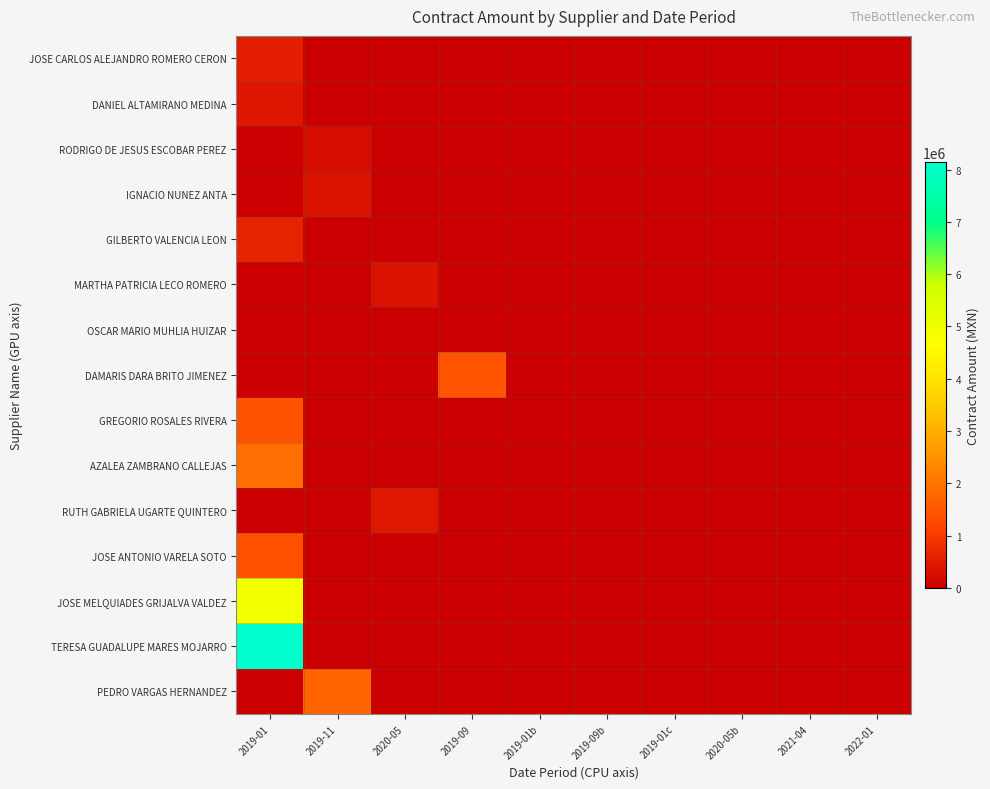

Reading left to right, transcribe all the data shown in this chart.

JOSE CARLOS ALEJANDRO ROMERO CERON: 2019-01=528735.6	2019-11=0.0	2020-05=0.0	2019-09=0.0	2019-01b=0.0	2019-09b=0.0	2019-01c=0.0	2020-05b=0.0	2021-04=0.0	2022-01=0.0
DANIEL ALTAMIRANO MEDINA: 2019-01=411289.3	2019-11=0.0	2020-05=0.0	2019-09=0.0	2019-01b=0.0	2019-09b=0.0	2019-01c=0.0	2020-05b=0.0	2021-04=0.0	2022-01=0.0
RODRIGO DE JESUS ESCOBAR PEREZ: 2019-01=0.0	2019-11=241379.3	2020-05=0.0	2019-09=0.0	2019-01b=0.0	2019-09b=0.0	2019-01c=0.0	2020-05b=0.0	2021-04=0.0	2022-01=0.0
IGNACIO NUNEZ ANTA: 2019-01=0.0	2019-11=378000.0	2020-05=0.0	2019-09=0.0	2019-01b=0.0	2019-09b=0.0	2019-01c=0.0	2020-05b=0.0	2021-04=0.0	2022-01=0.0
GILBERTO VALENCIA LEON: 2019-01=615237.4	2019-11=0.0	2020-05=0.0	2019-09=0.0	2019-01b=0.0	2019-09b=0.0	2019-01c=0.0	2020-05b=0.0	2021-04=0.0	2022-01=0.0
MARTHA PATRICIA LECO ROMERO: 2019-01=0.0	2019-11=0.0	2020-05=330812.0	2019-09=0.0	2019-01b=0.0	2019-09b=0.0	2019-01c=0.0	2020-05b=0.0	2021-04=0.0	2022-01=0.0
OSCAR MARIO MUHLIA HUIZAR: 2019-01=0.0	2019-11=0.0	2020-05=0.0	2019-09=18250.0	2019-01b=0.0	2019-09b=0.0	2019-01c=0.0	2020-05b=0.0	2021-04=0.0	2022-01=0.0
DAMARIS DARA BRITO JIMENEZ: 2019-01=0.0	2019-11=0.0	2020-05=0.0	2019-09=1455800.0	2019-01b=0.0	2019-09b=0.0	2019-01c=0.0	2020-05b=0.0	2021-04=0.0	2022-01=0.0
GREGORIO ROSALES RIVERA: 2019-01=1409277.3	2019-11=0.0	2020-05=0.0	2019-09=0.0	2019-01b=0.0	2019-09b=0.0	2019-01c=0.0	2020-05b=0.0	2021-04=0.0	2022-01=0.0
AZALEA ZAMBRANO CALLEJAS: 2019-01=1889356.7	2019-11=0.0	2020-05=0.0	2019-09=0.0	2019-01b=0.0	2019-09b=0.0	2019-01c=0.0	2020-05b=0.0	2021-04=0.0	2022-01=0.0
RUTH GABRIELA UGARTE QUINTERO: 2019-01=0.0	2019-11=0.0	2020-05=418283.1	2019-09=0.0	2019-01b=0.0	2019-09b=0.0	2019-01c=0.0	2020-05b=0.0	2021-04=0.0	2022-01=0.0
JOSE ANTONIO VARELA SOTO: 2019-01=1399339.8	2019-11=0.0	2020-05=0.0	2019-09=0.0	2019-01b=0.0	2019-09b=0.0	2019-01c=0.0	2020-05b=0.0	2021-04=0.0	2022-01=0.0
JOSE MELQUIADES GRIJALVA VALDEZ: 2019-01=4930225.0	2019-11=0.0	2020-05=0.0	2019-09=0.0	2019-01b=0.0	2019-09b=0.0	2019-01c=0.0	2020-05b=0.0	2021-04=0.0	2022-01=0.0
TERESA GUADALUPE MARES MOJARRO: 2019-01=8148719.3	2019-11=0.0	2020-05=0.0	2019-09=0.0	2019-01b=0.0	2019-09b=0.0	2019-01c=0.0	2020-05b=0.0	2021-04=0.0	2022-01=0.0
PEDRO VARGAS HERNANDEZ: 2019-01=0.0	2019-11=1742600.0	2020-05=0.0	2019-09=0.0	2019-01b=0.0	2019-09b=0.0	2019-01c=0.0	2020-05b=0.0	2021-04=0.0	2022-01=0.0